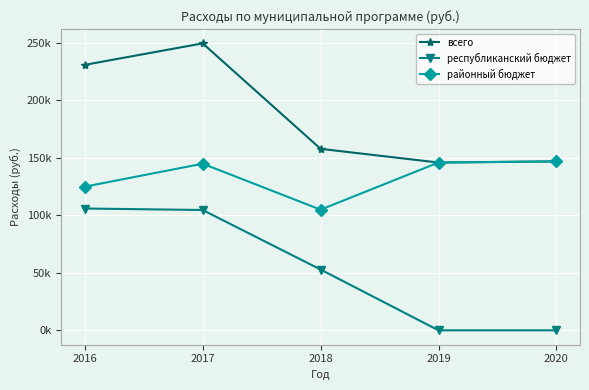

Does the chart have visible grid lines?

Yes